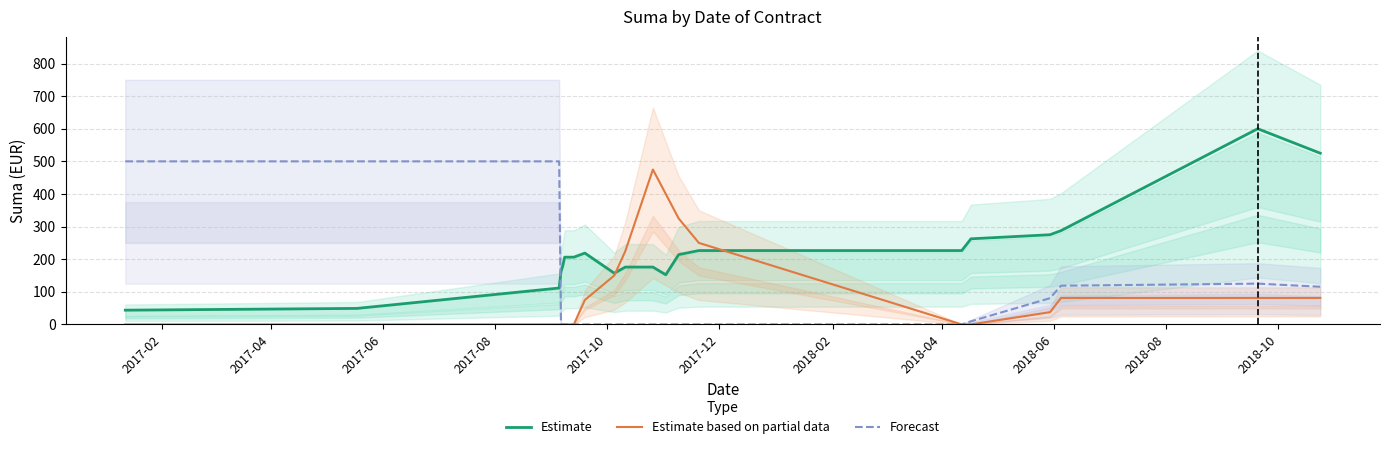

What is the maximum value for Estimate?

600.0